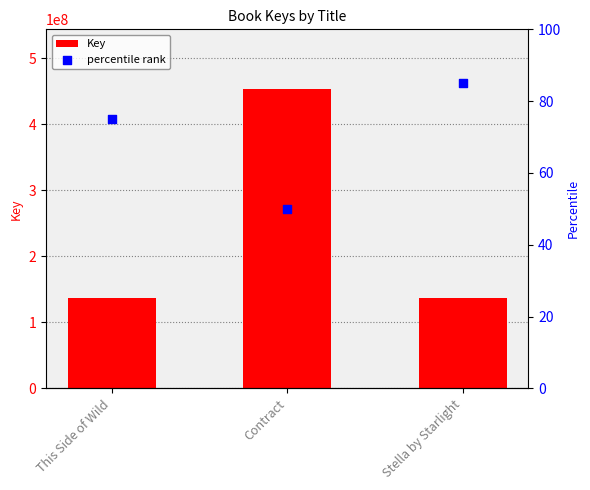

Which series reaches the minimum Y coordinate?

percentile rank